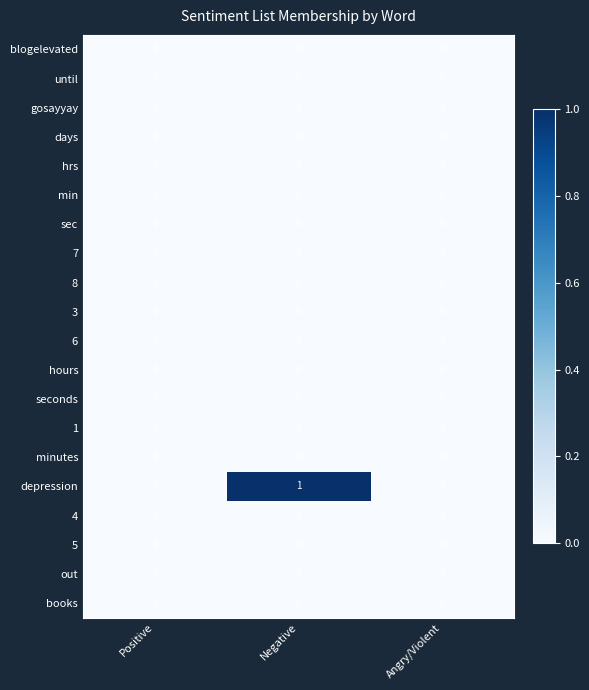

Count the number of data series in this chart.

20